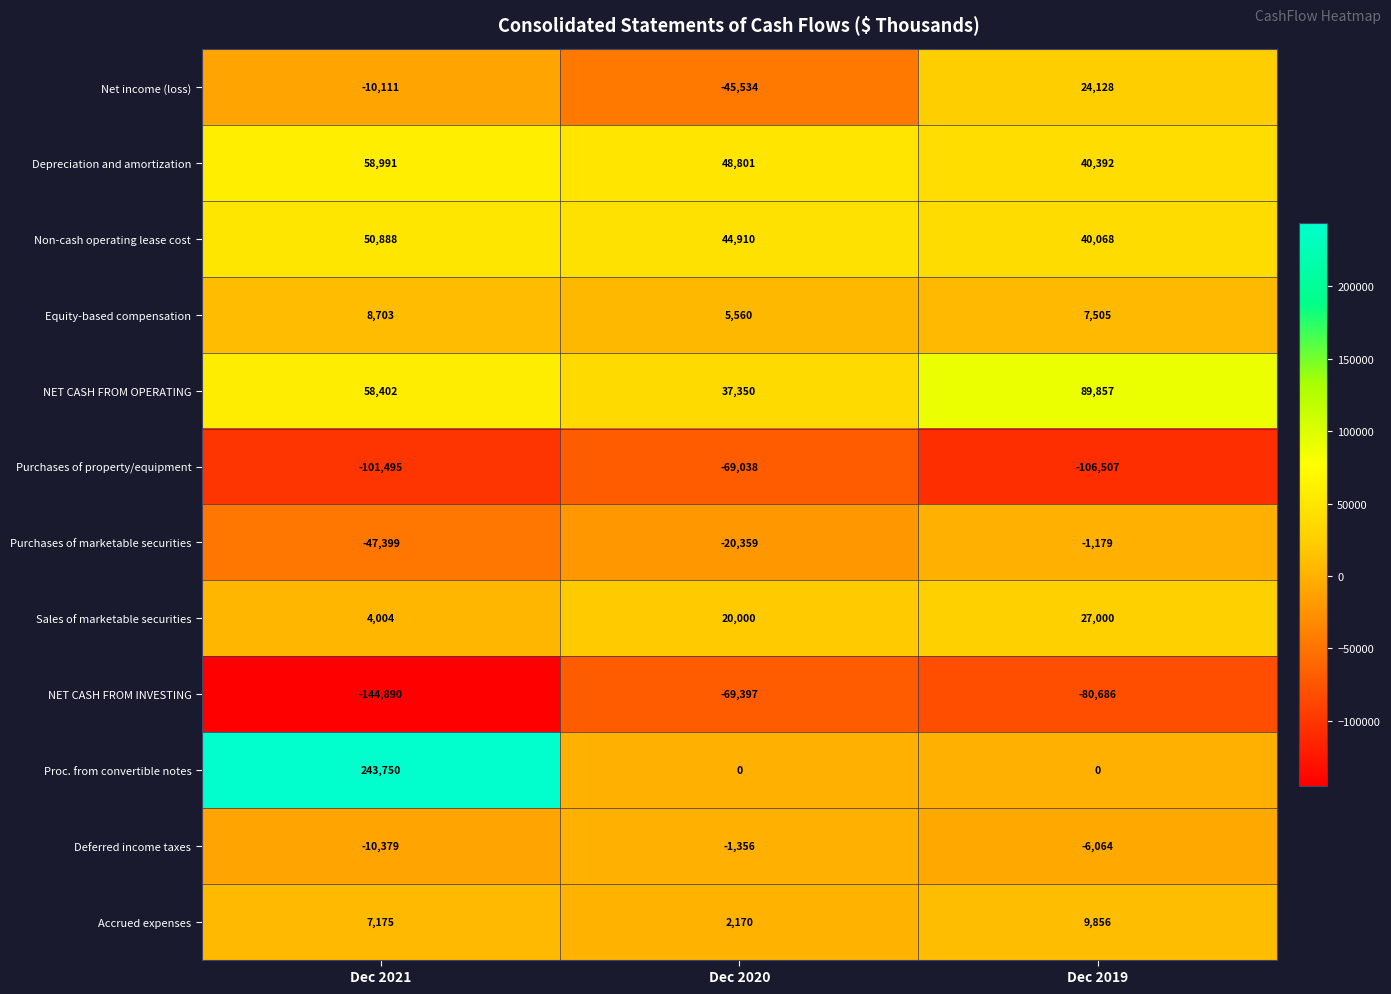

Which category has the lowest value across all series?

Dec 2021